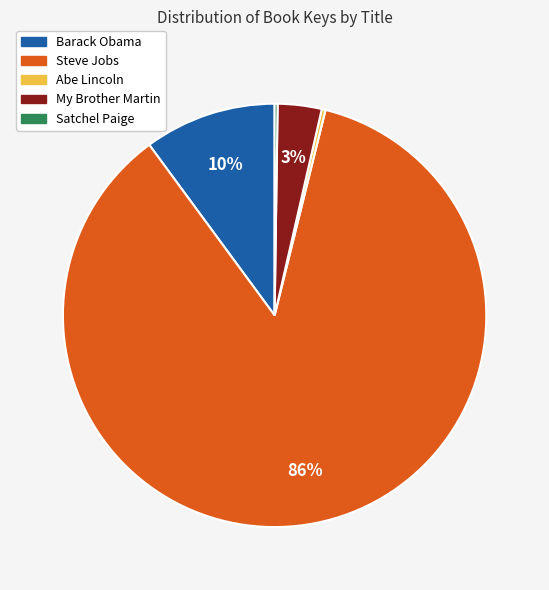

Is it true that Steve Jobs is 76% of the pie?

False